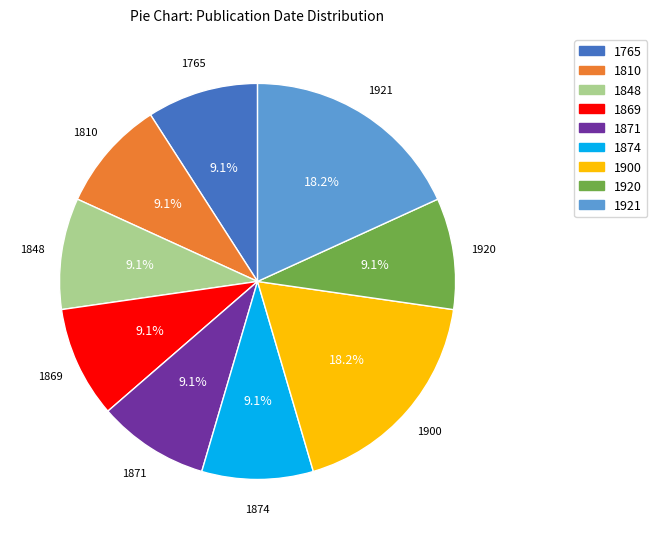

Which has a higher value, 1871 or 1900?

1900